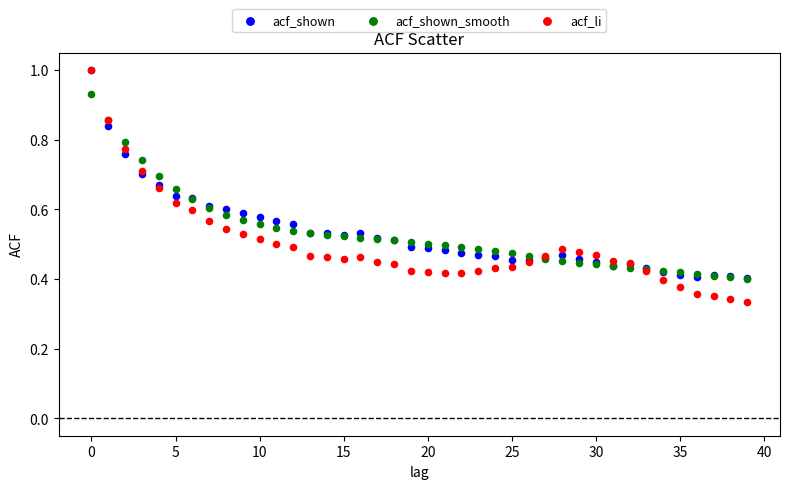

Which series has the largest Y range (max minus min)?

acf_li